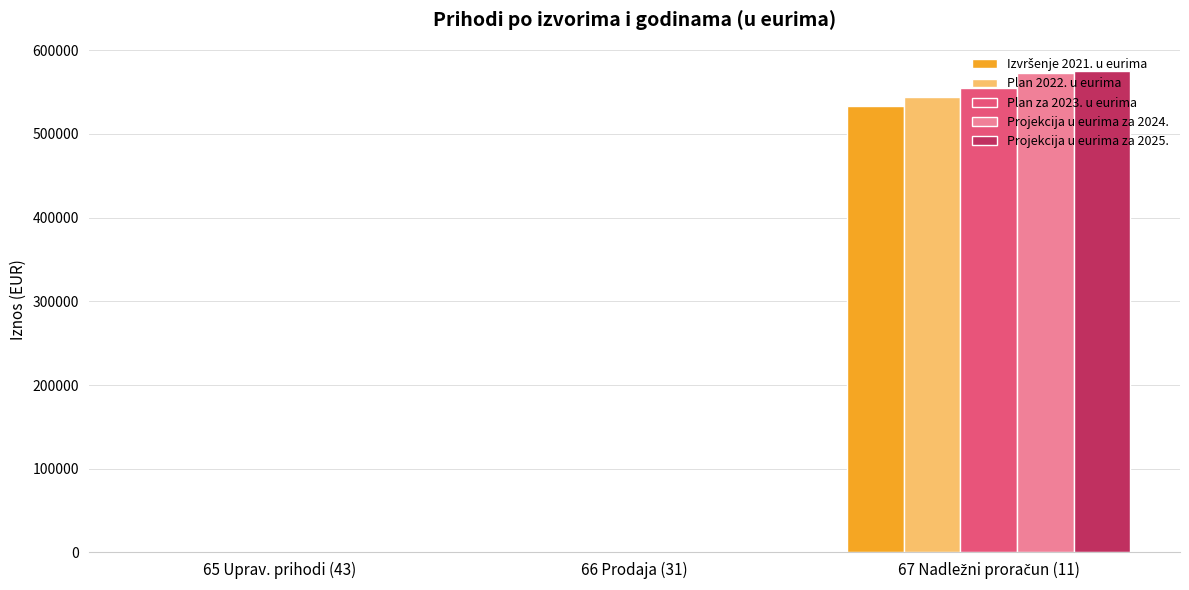

True or false: Projekcija u eurima za 2025. has a value of 278112.1 at 67 Nadležni proračun (11).

False